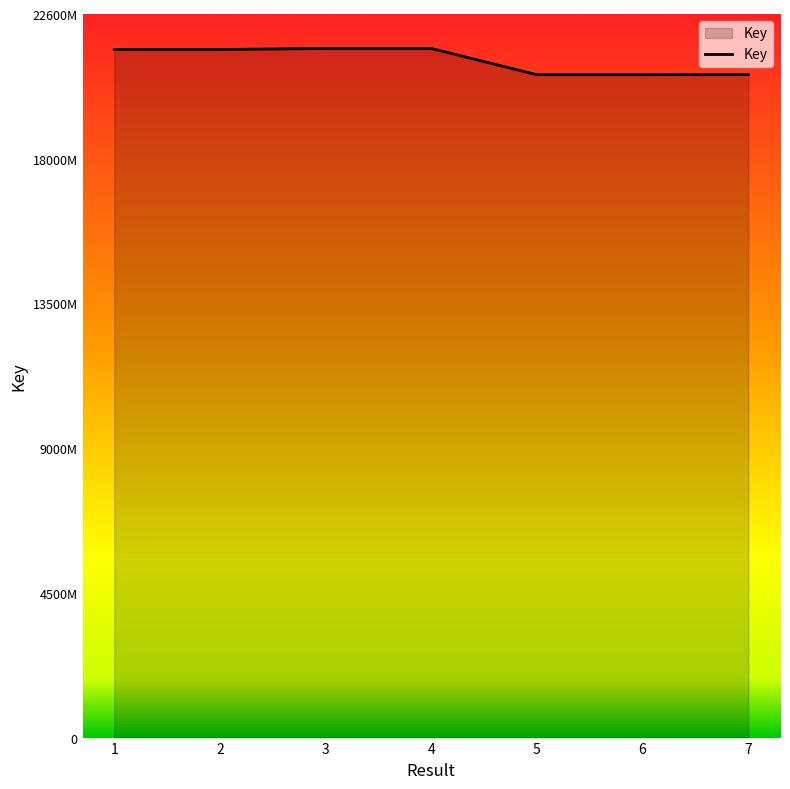

Does the chart display data point markers on the line(s)?

No